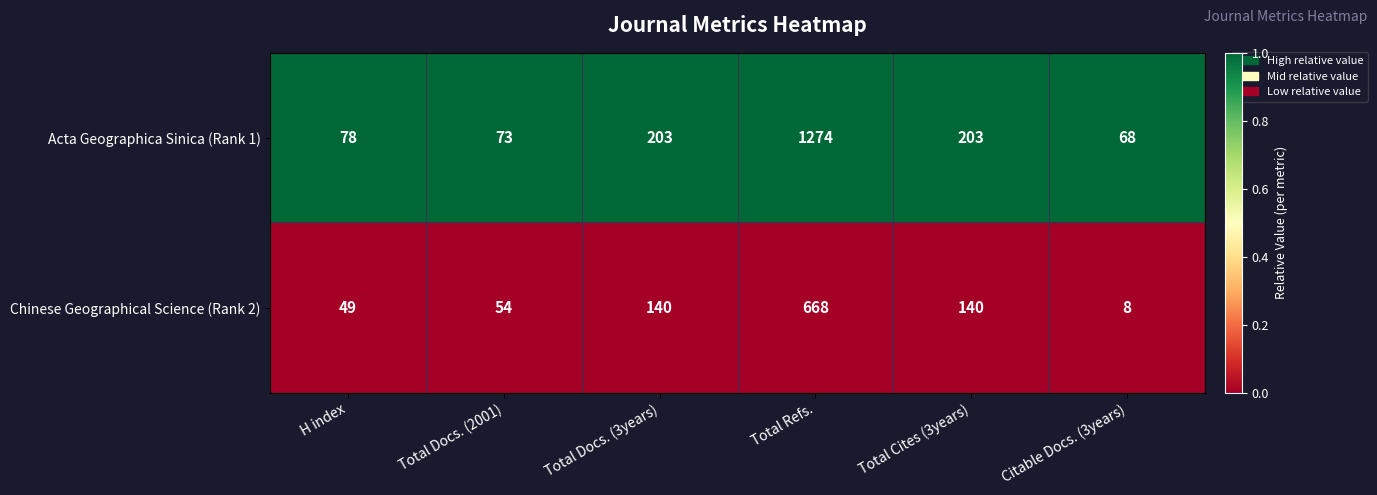

The Acta Geographica Sinica (Rank 1) series shows 123 at H index. True or false?

False